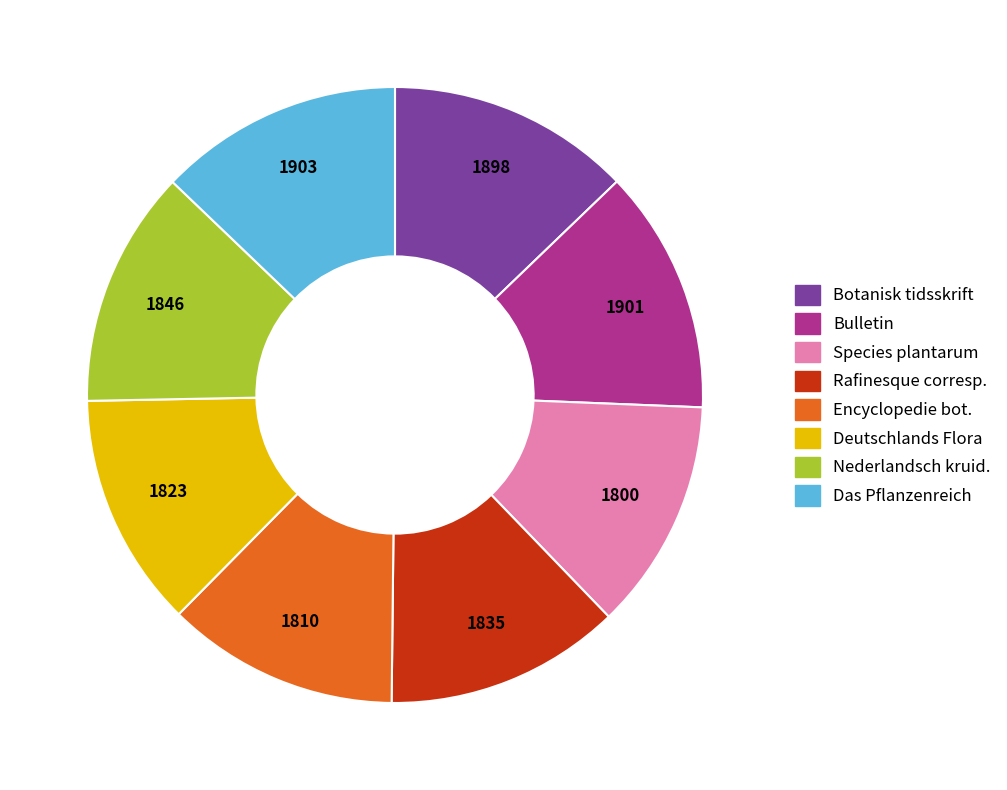

Do Deutschlands Flora and Botanisk tidsskrift together represent more than half of the pie?

No